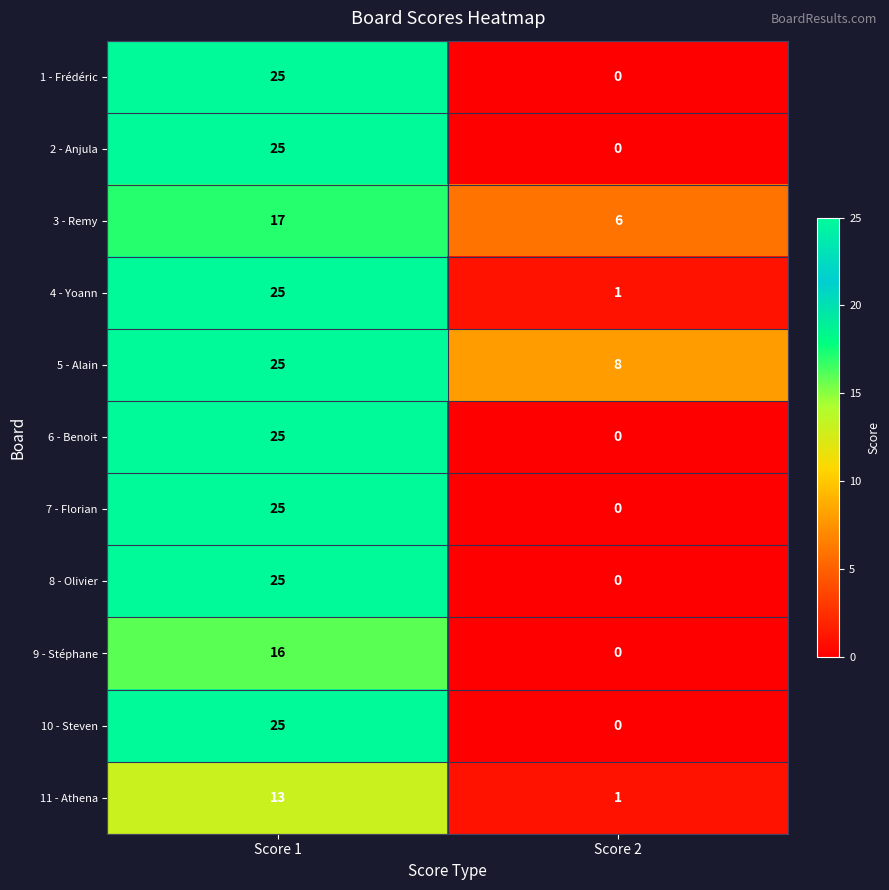

How many data points does each series have?

2